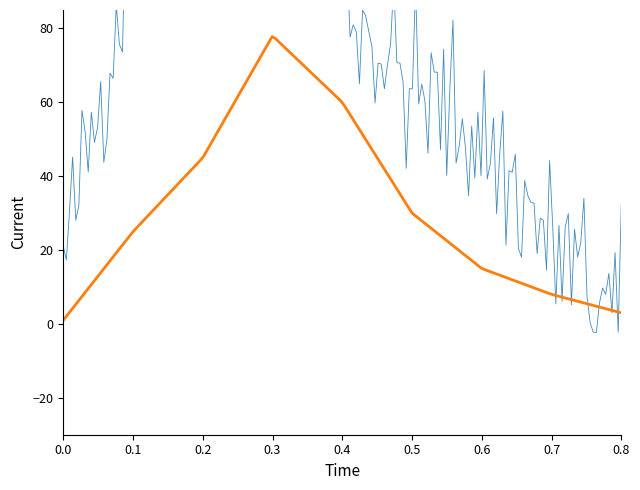

What is the greatest value displayed?

134